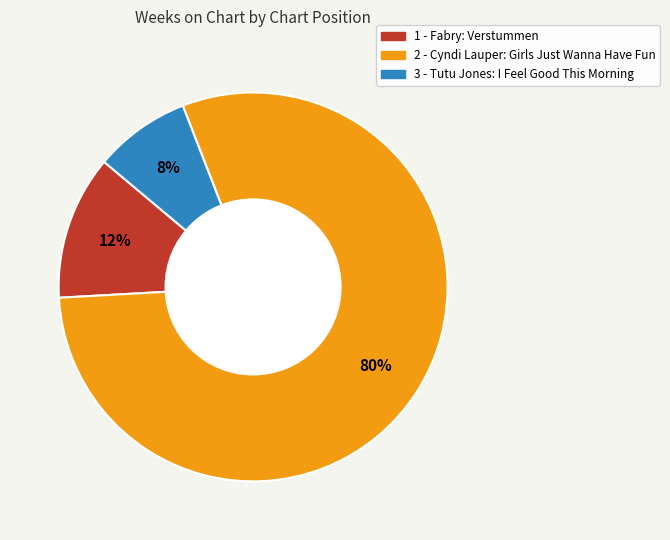

Is there a majority slice in this chart?

Yes